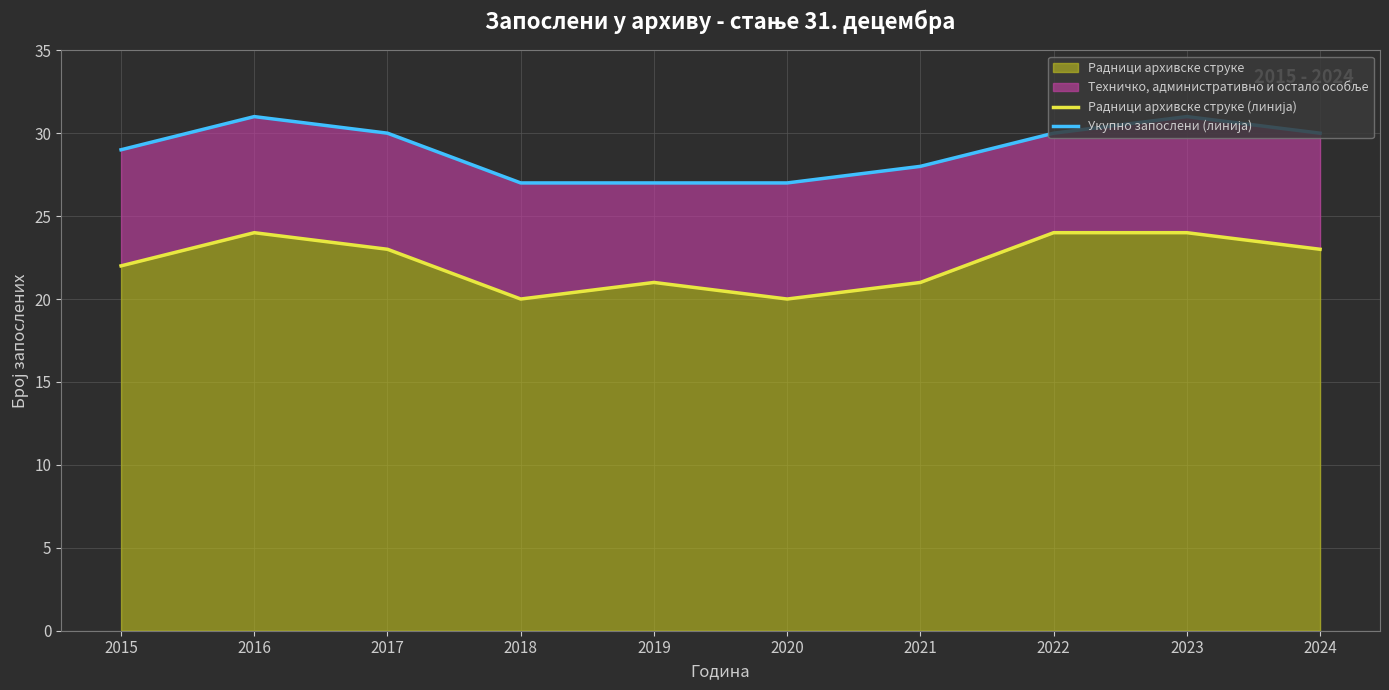

Rank the series by their average value, from highest to lowest.

Укупно запослени (линија), Радници архивске струке (линија)